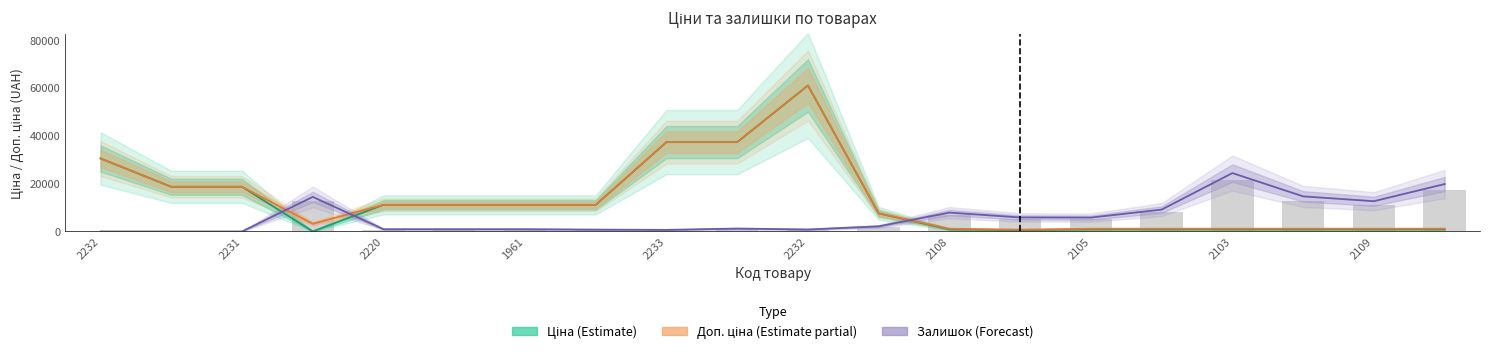

How many values in the Доп. ціна (Estimate partial) series are below 11113?

10